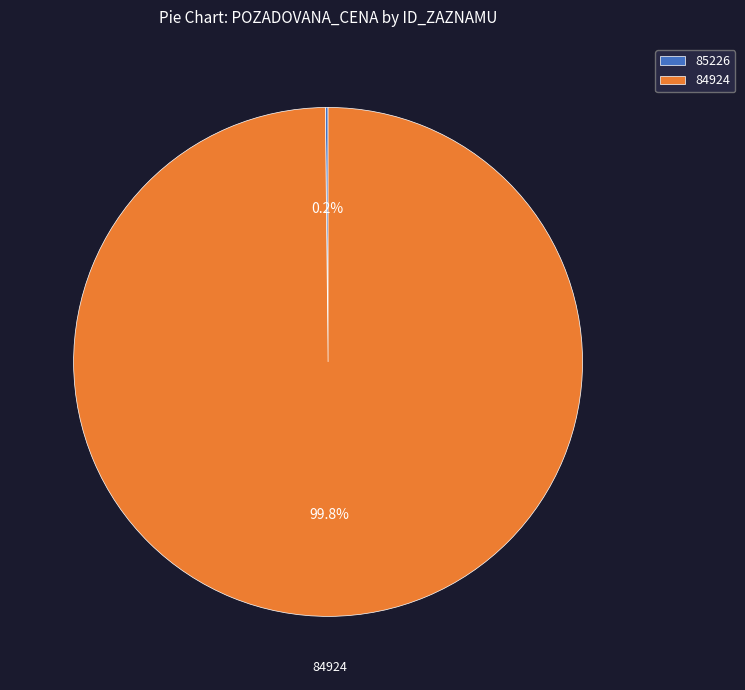

How much of the chart is everything except 84924?

0.2%